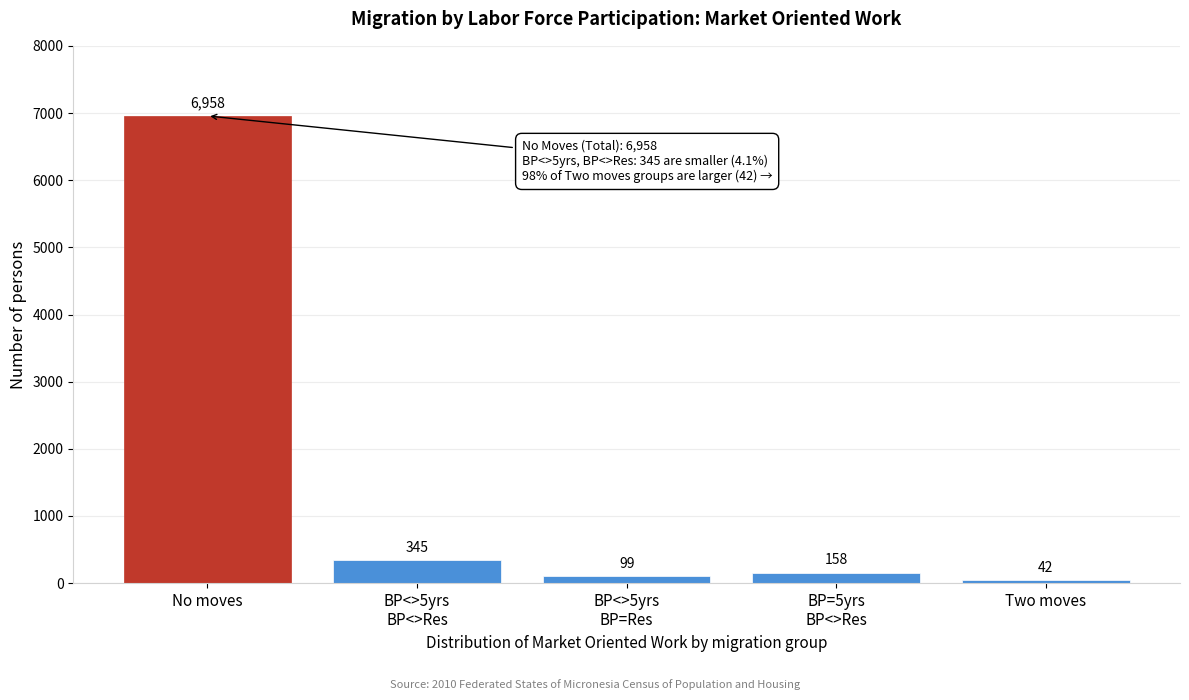

Reading left to right, list all the values displayed in this chart.

6958	345	99	158	42